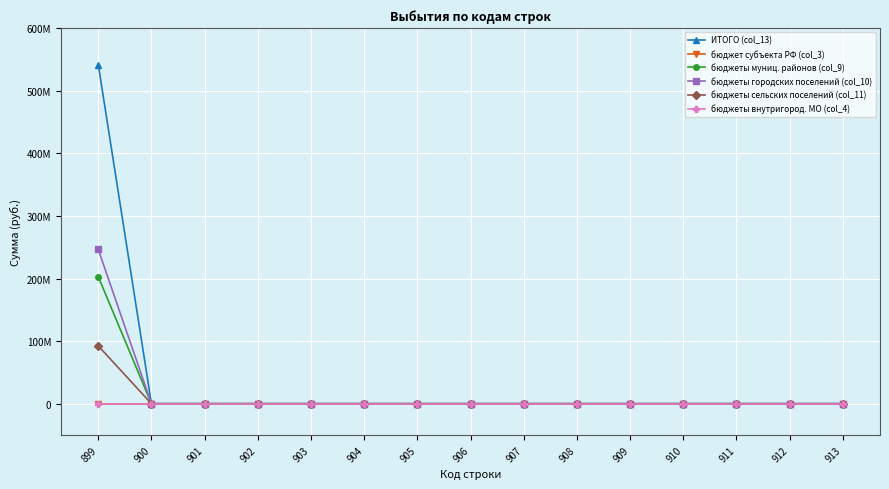

True or false: бюджеты внутригород. МО (col_4) has more than 0 interior local peaks.

False